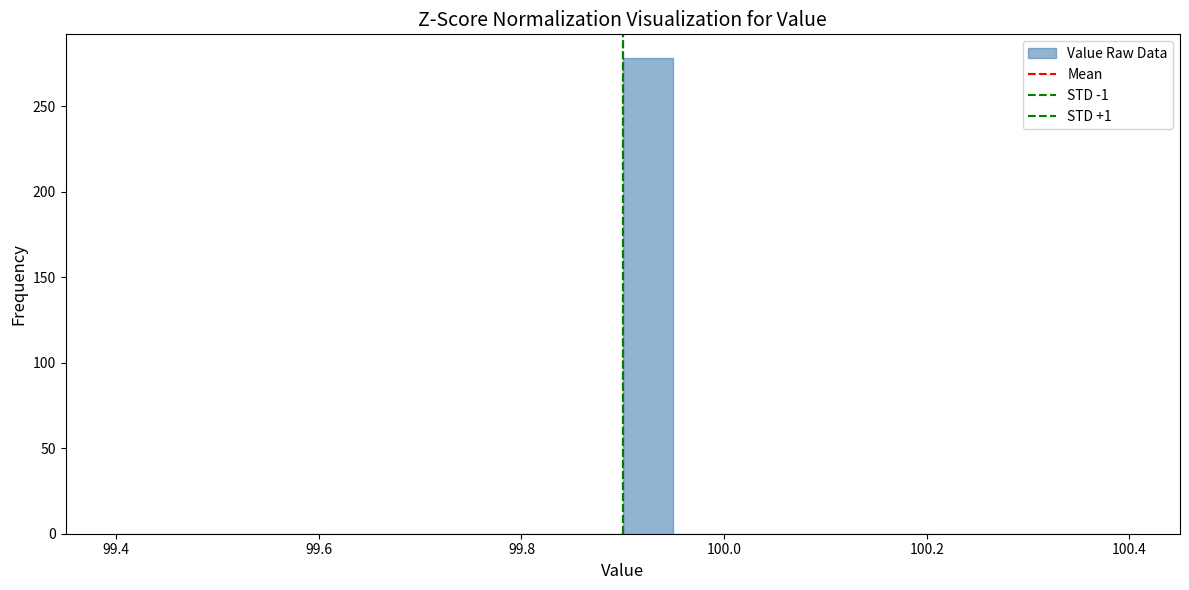

Around what value on the x-axis is the tallest bar? Give the approximate position of its centre, as read against the axis.

99.92